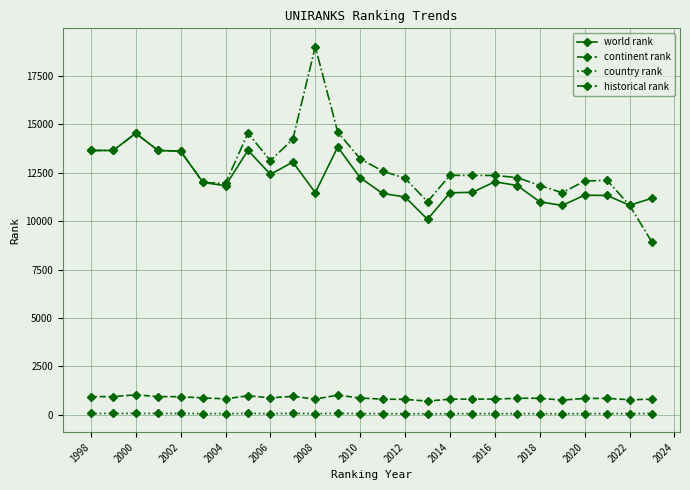

List the series in order of their peak value, lowest first.

country rank, continent rank, world rank, historical rank